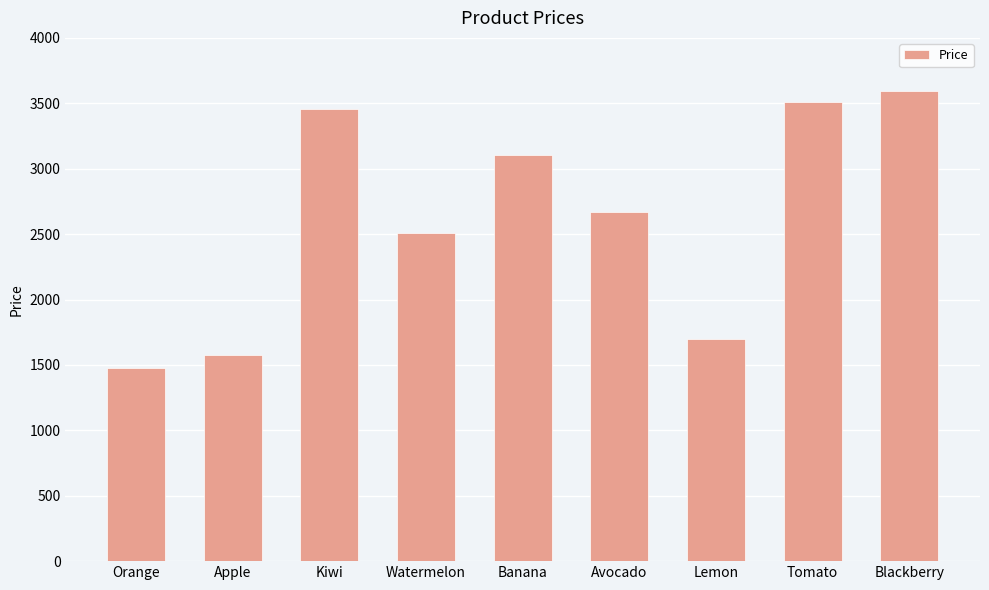

Reading left to right, transcribe all the data shown in this chart.

Orange=1477	Apple=1574	Kiwi=3458	Watermelon=2507	Banana=3101	Avocado=2672	Lemon=1695	Tomato=3511	Blackberry=3596